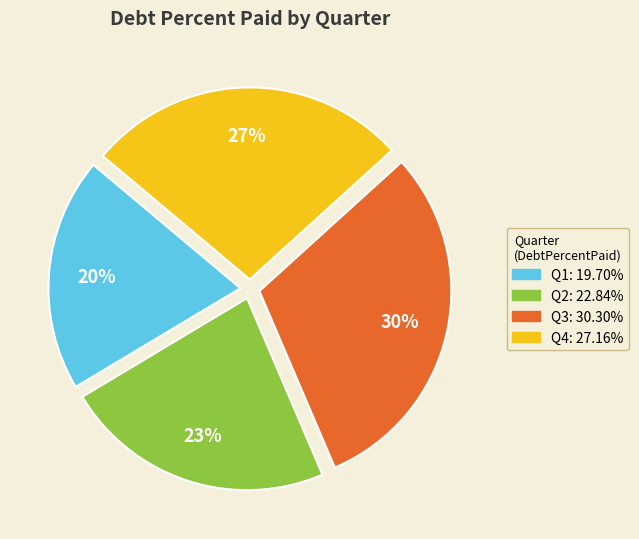

To the nearest percent, what is the average slice percentage?

25%